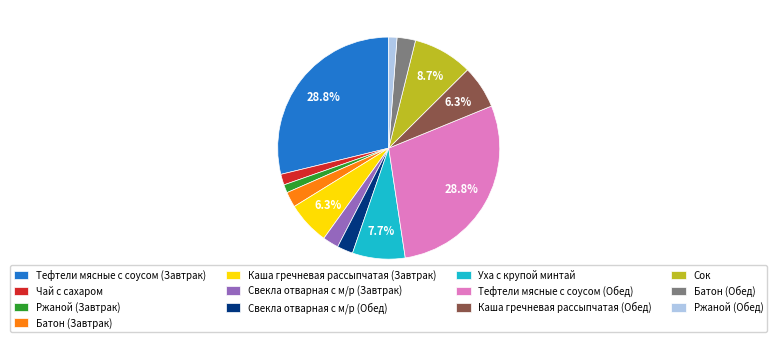

What percentage is NOT represented by Уха с крупой минтай?

92.3%